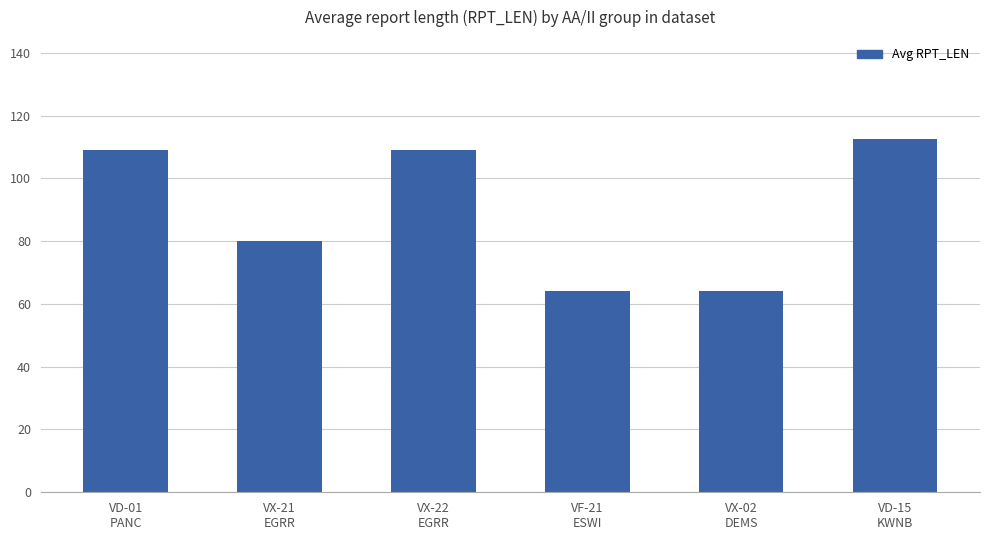

What is the label of the 3rd bar from the left?

VX-22
EGRR